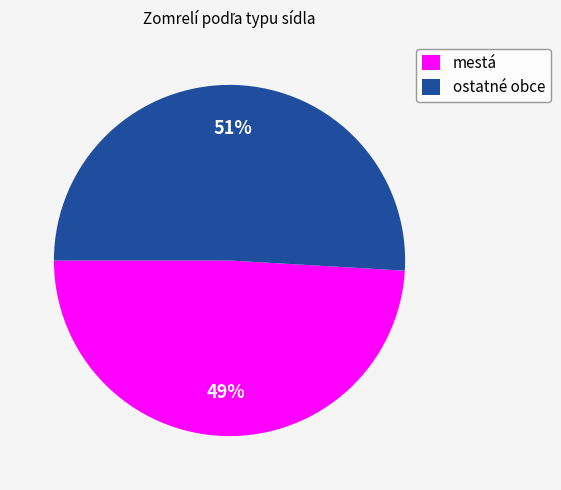

True or false: mestá accounts for 36% of the total.

False